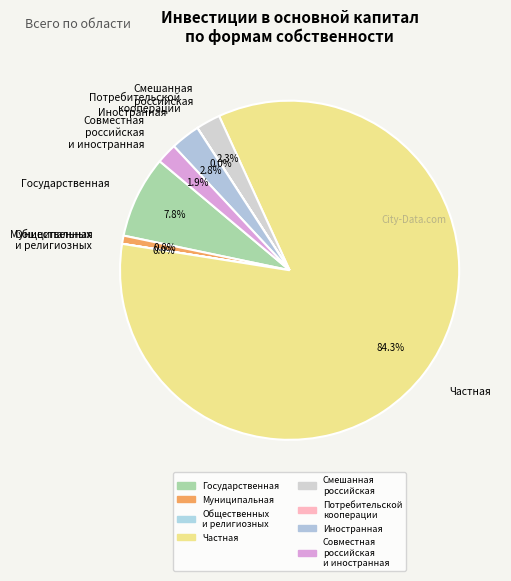

Which slice is the largest?

Частная